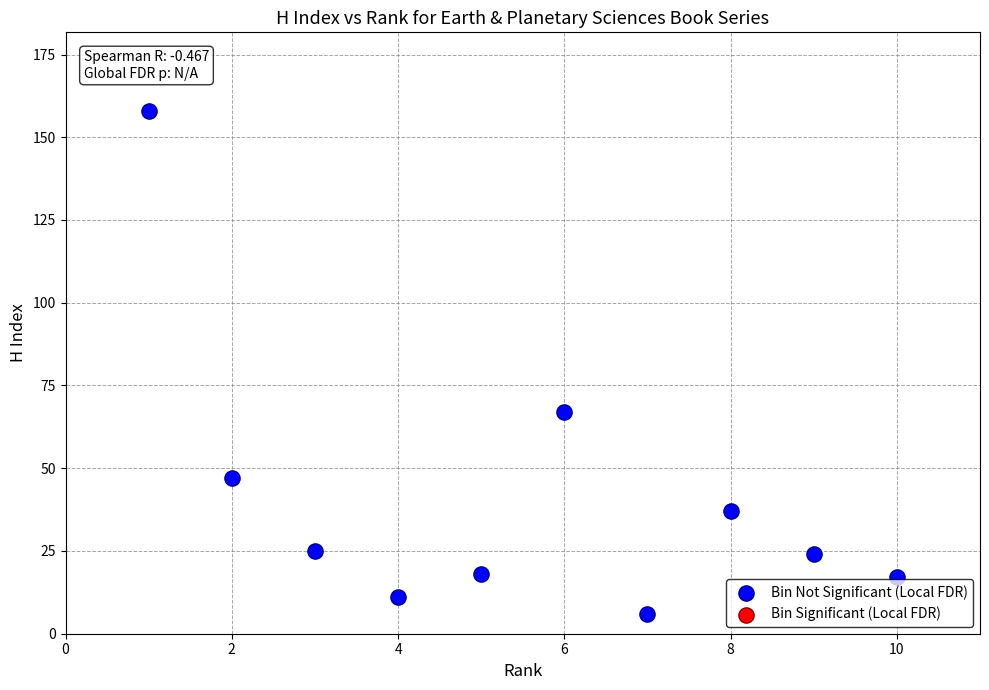

What is the average Y value?

41